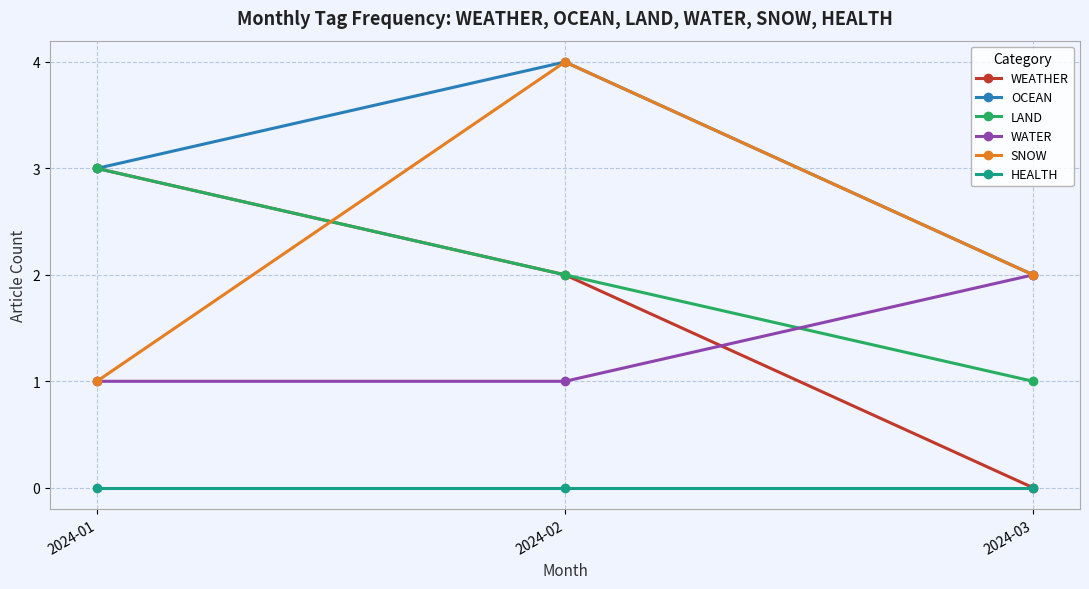

Does the chart have visible grid lines?

Yes